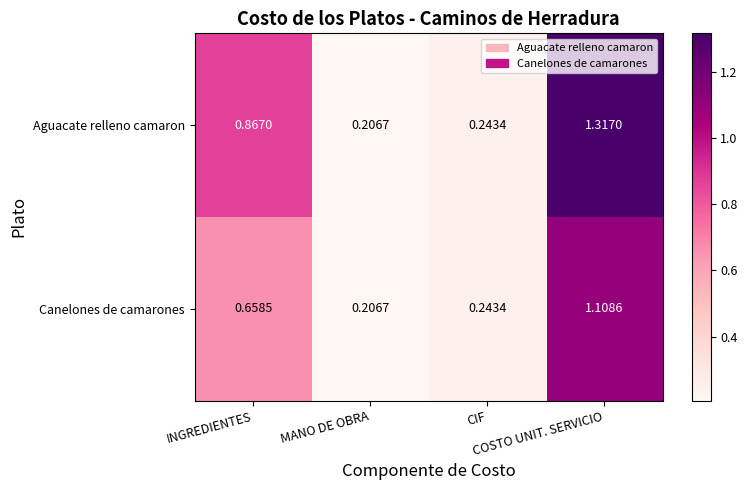

Which series has the largest range (max minus min)?

Aguacate relleno camaron